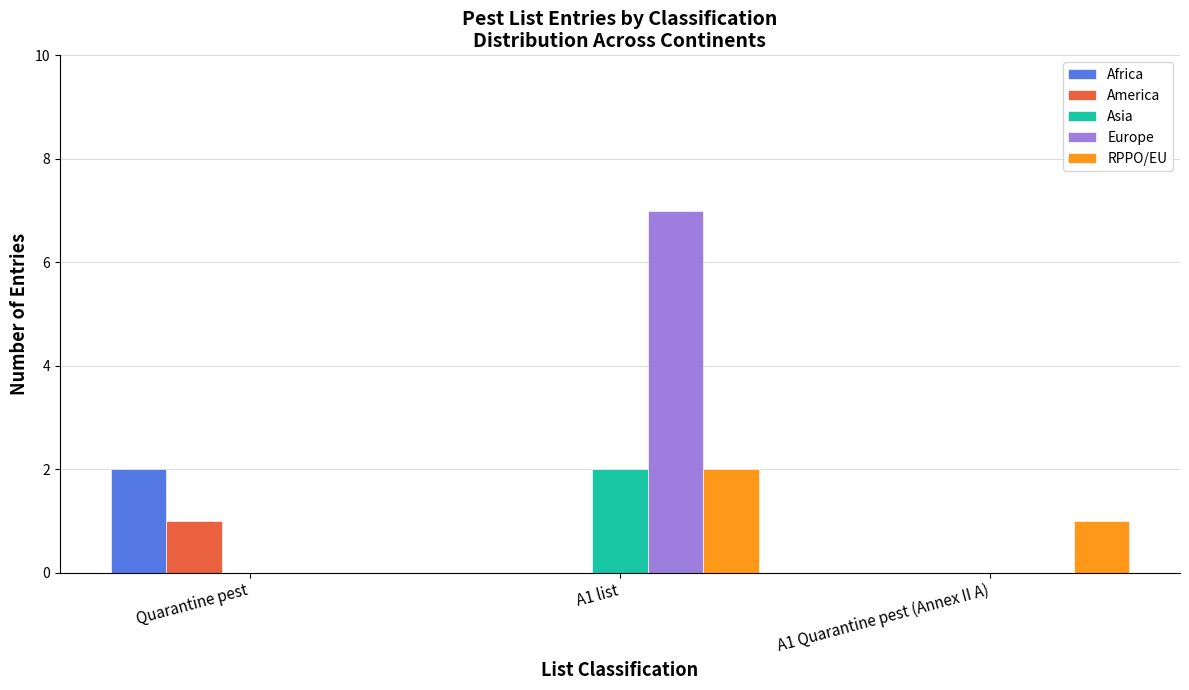

Which series changed the most between Quarantine pest and A1 Quarantine pest (Annex II A)?

Africa